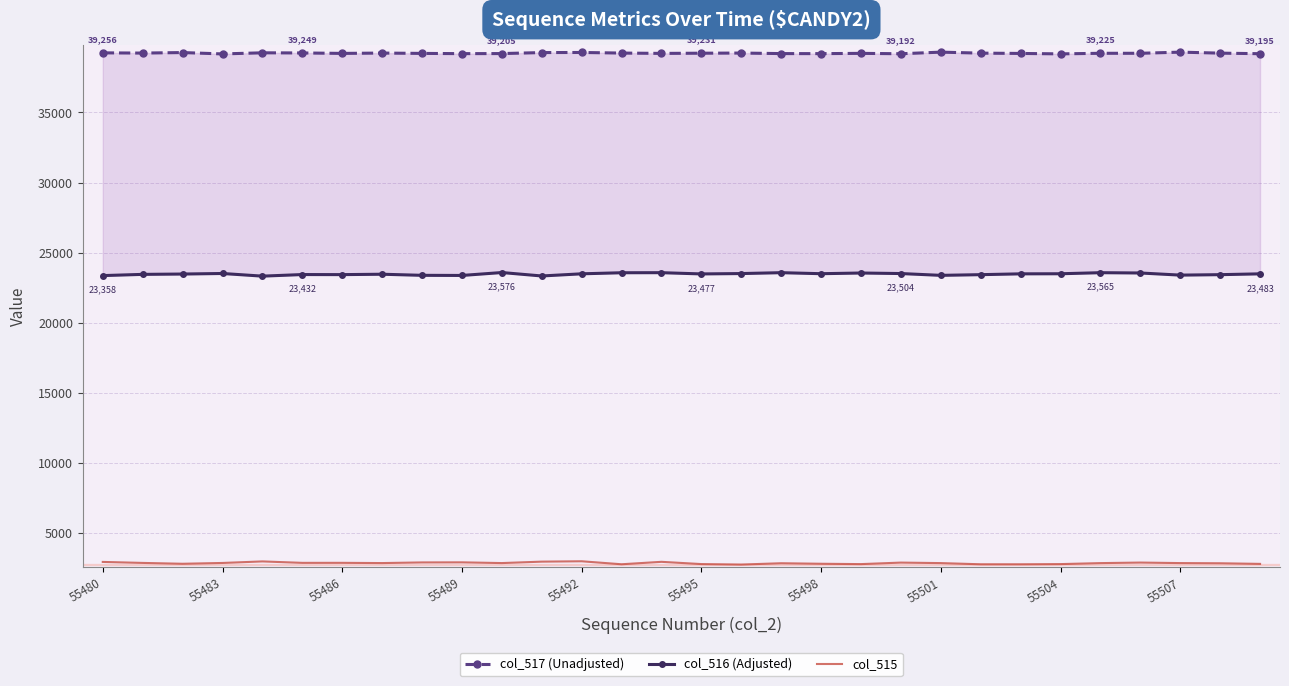

What is the difference between the second highest and minimum values in the col_516 (Adjusted) series?

247